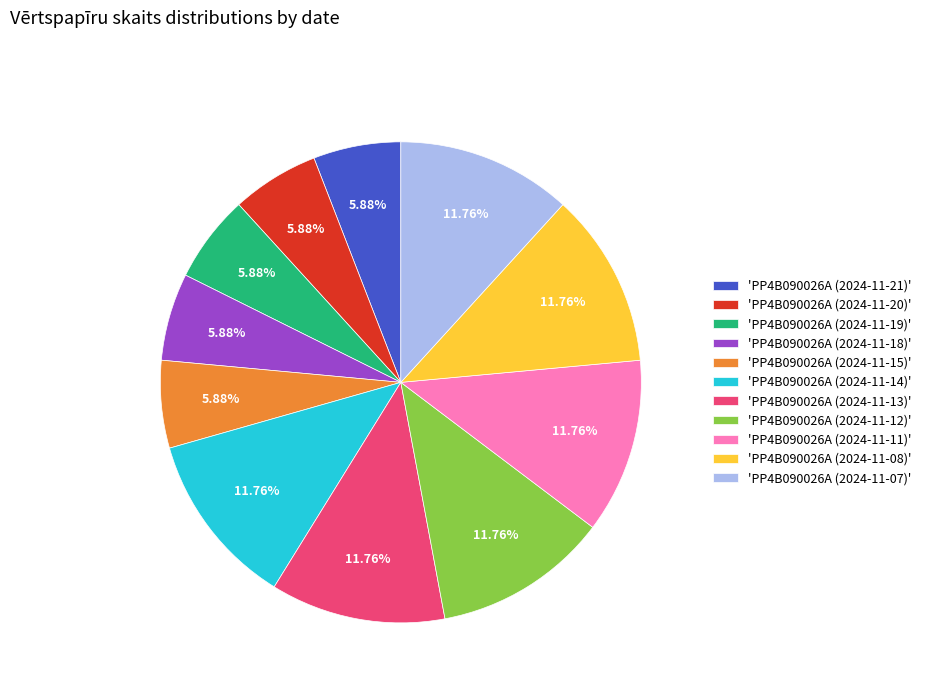

What is the ratio of the value at 'PP4B090026A (2024-11-07)' to the value at 'PP4B090026A (2024-11-11)'?

1.0